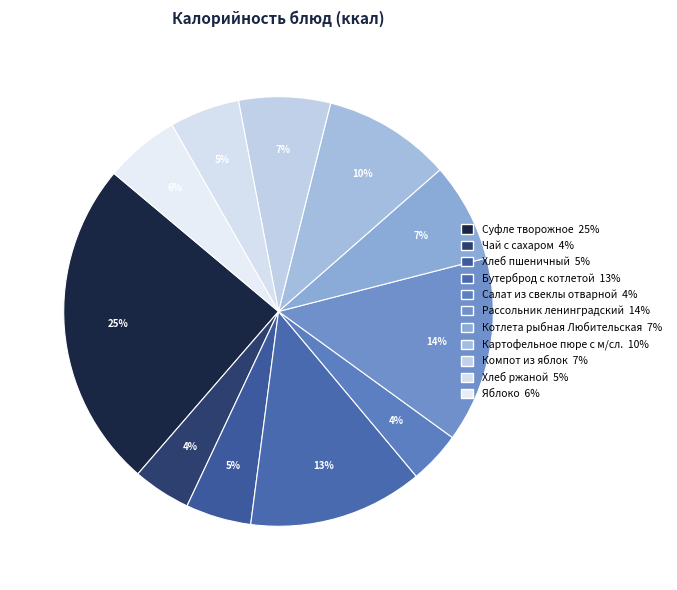

Rank the categories by value from lowest to highest.

Салат из свеклы отварной, Чай с сахаром, Хлеб пшеничный, Хлеб ржаной, Яблоко, Компот из яблок, Котлета рыбная Любительская, Картофельное пюре с м/сл., Бутерброд с котлетой, Рассольник ленинградский, Суфле творожное